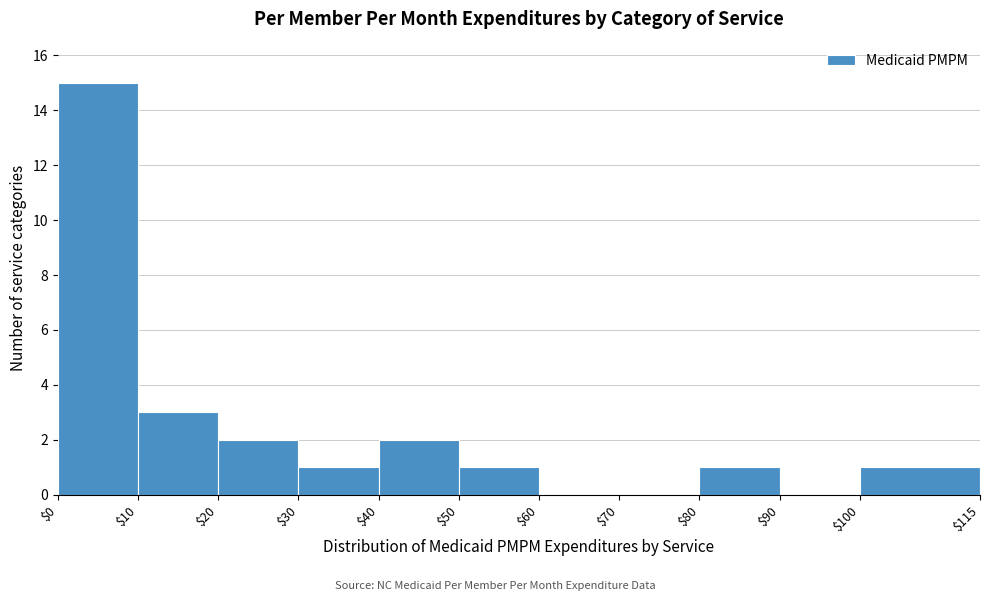

Which range on the x-axis has the tallest bar?

$0 to $10